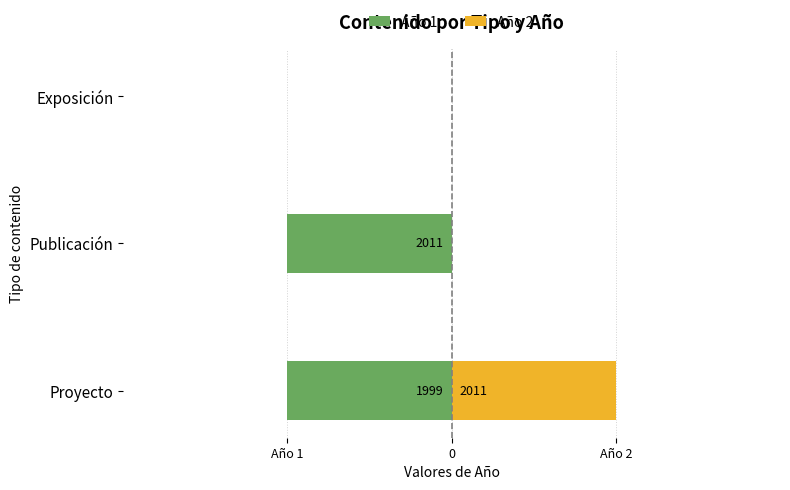

What position from the left is Proyecto?

1